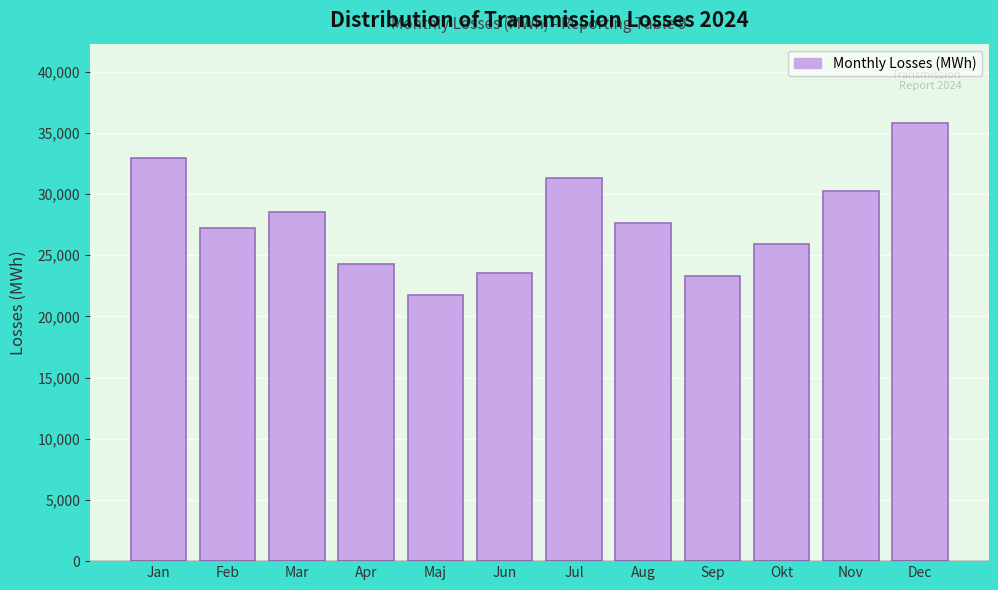

Reading left to right, extract all data points from this chart.

Jan=32955.0	Feb=27236.0	Mar=28569.3	Apr=24254.2	Maj=21759.4	Jun=23549.6	Jul=31274.6	Aug=27638.8	Sep=23294.7	Okt=25893.5	Nov=30276.4	Dec=35838.4